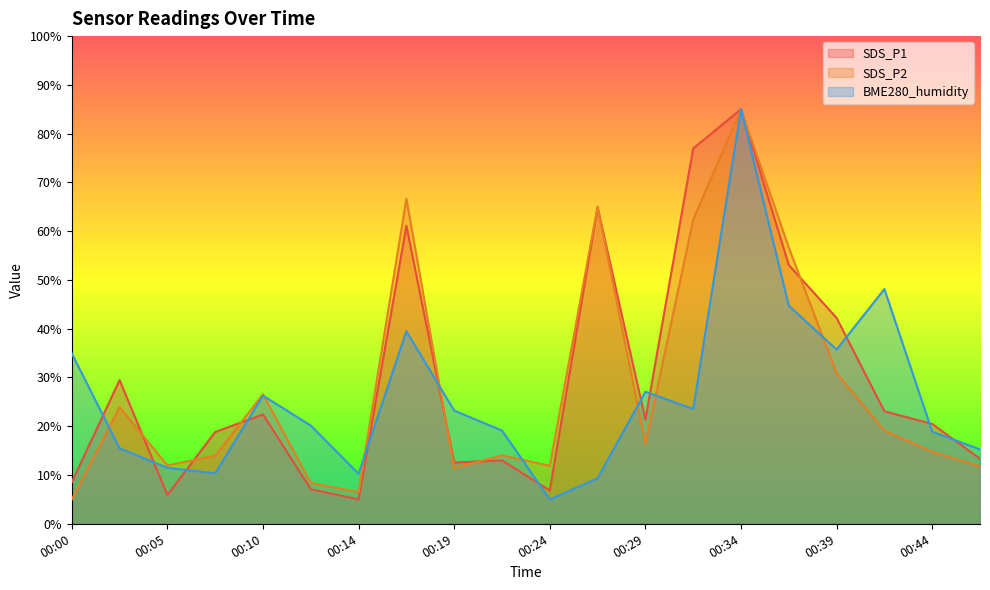

Where do SDS_P2 and BME280_humidity first cross each other?

00:00 and 00:02